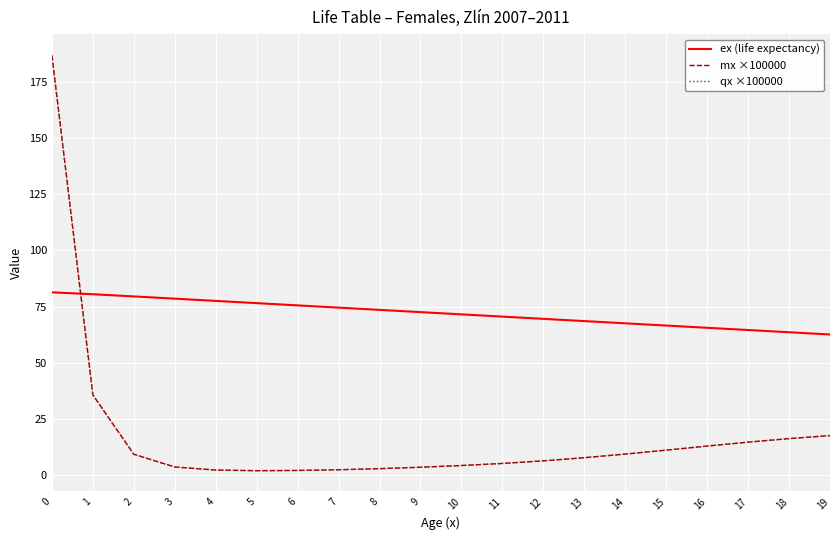

True or false: qx ×100000 and ex (life expectancy) intersect in this chart.

True